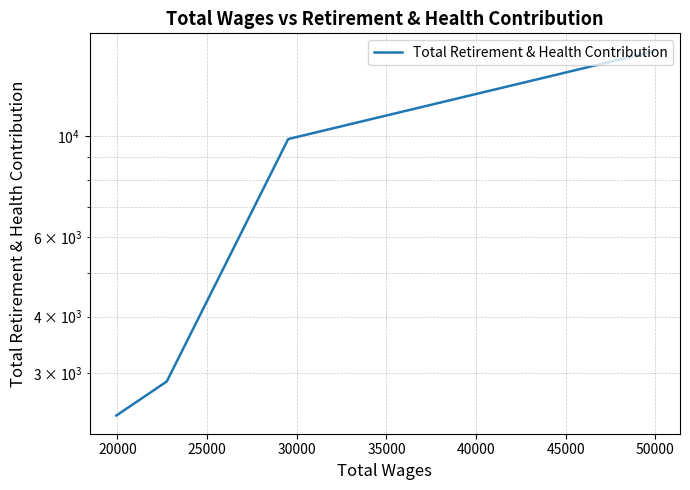

Does the chart display data point markers on the line(s)?

No